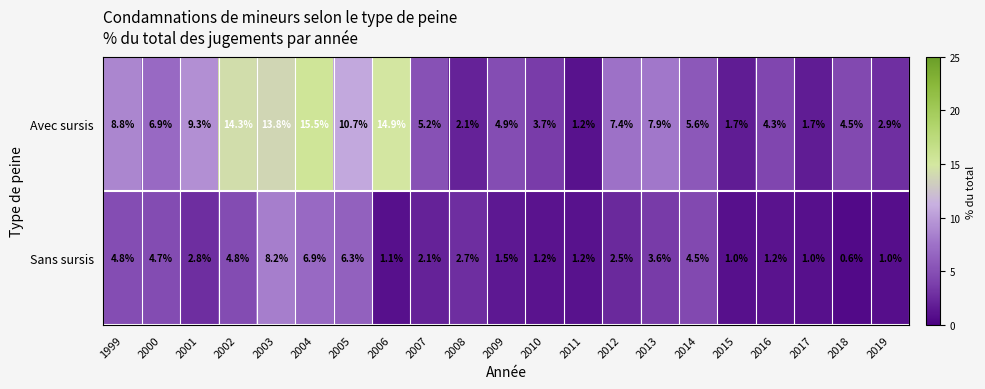

What is the total value across all series at 2014?

10.1